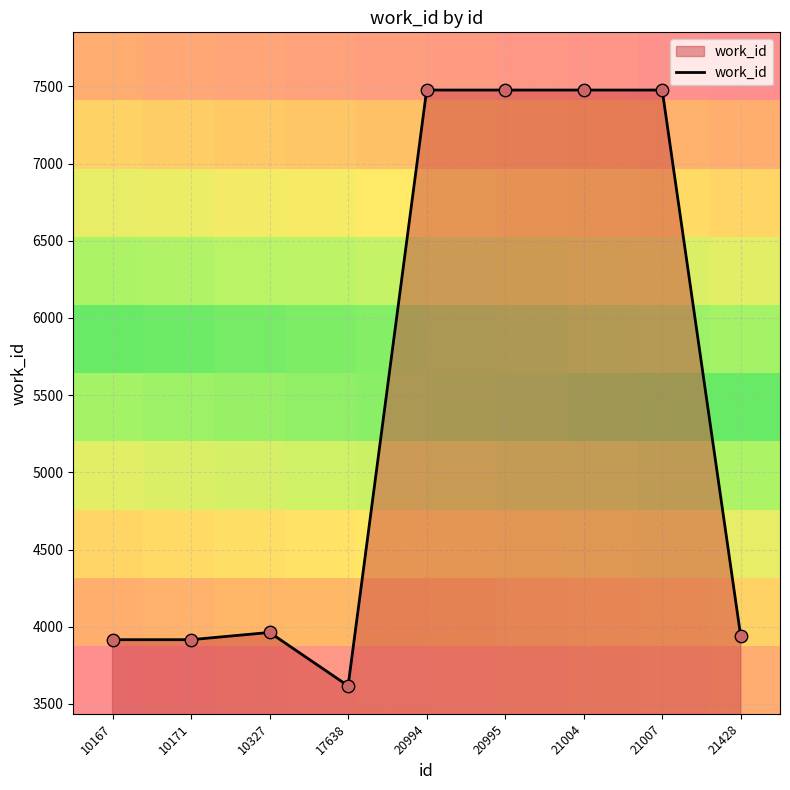

Approximately how many times larger is the value at 17638 compared to 21004?

0.5